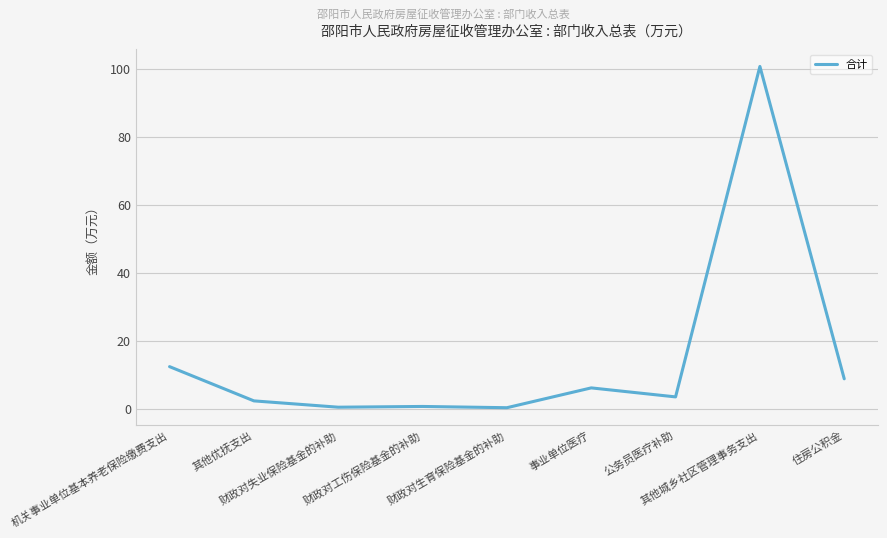

How many values exceed 3?

5